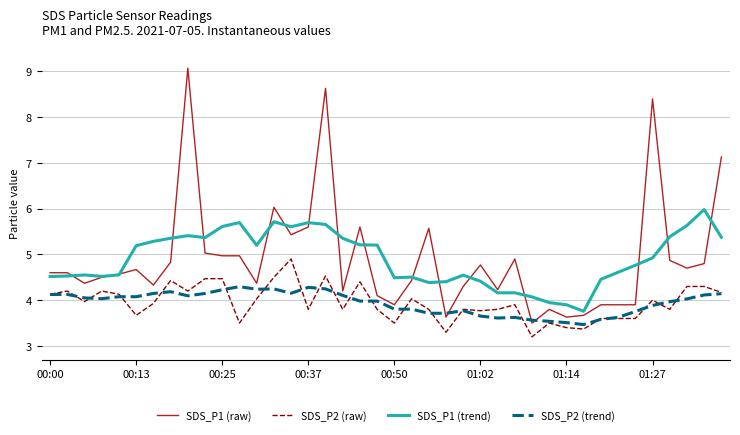

True or false: SDS_P2 (raw) and SDS_P1 (trend) intersect in this chart.

False